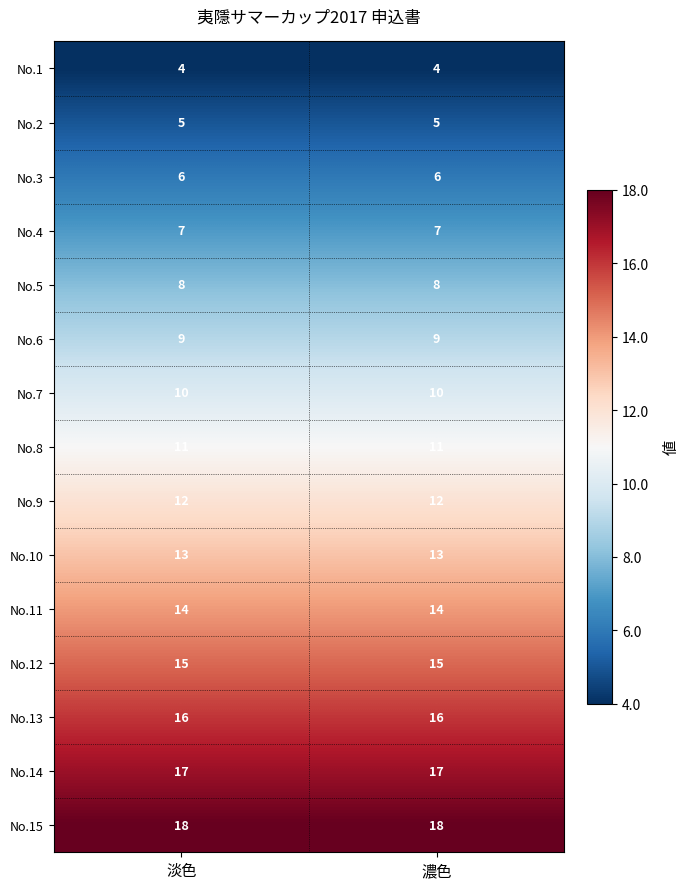

What is the average value of the No.6 series?

9